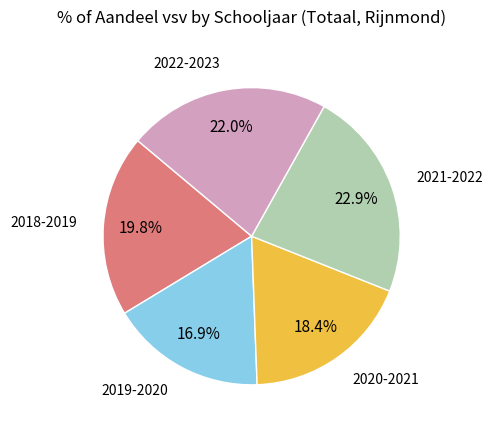

Which has a higher value, 2019-2020 or 2022-2023?

2022-2023